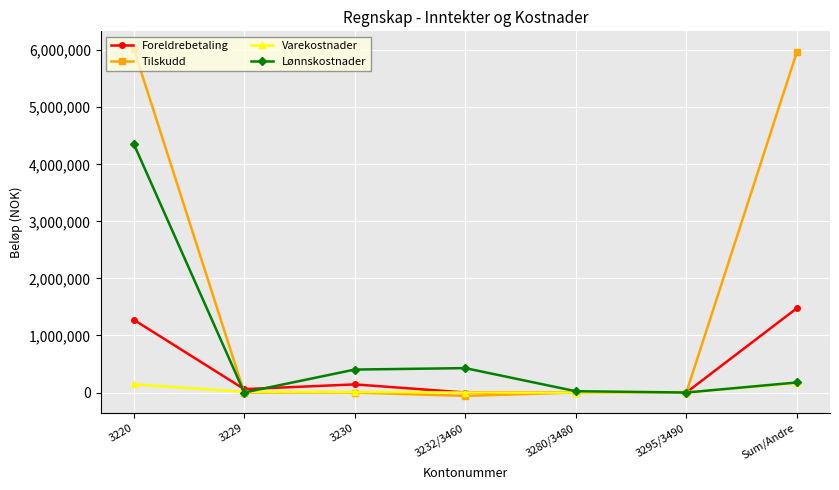

What is the sum of all Lønnskostnader values?

5389197